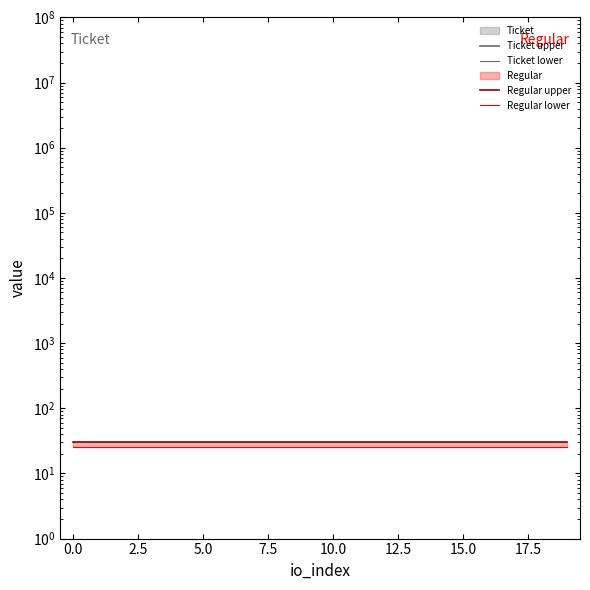

Does the chart display data point markers on the line(s)?

No